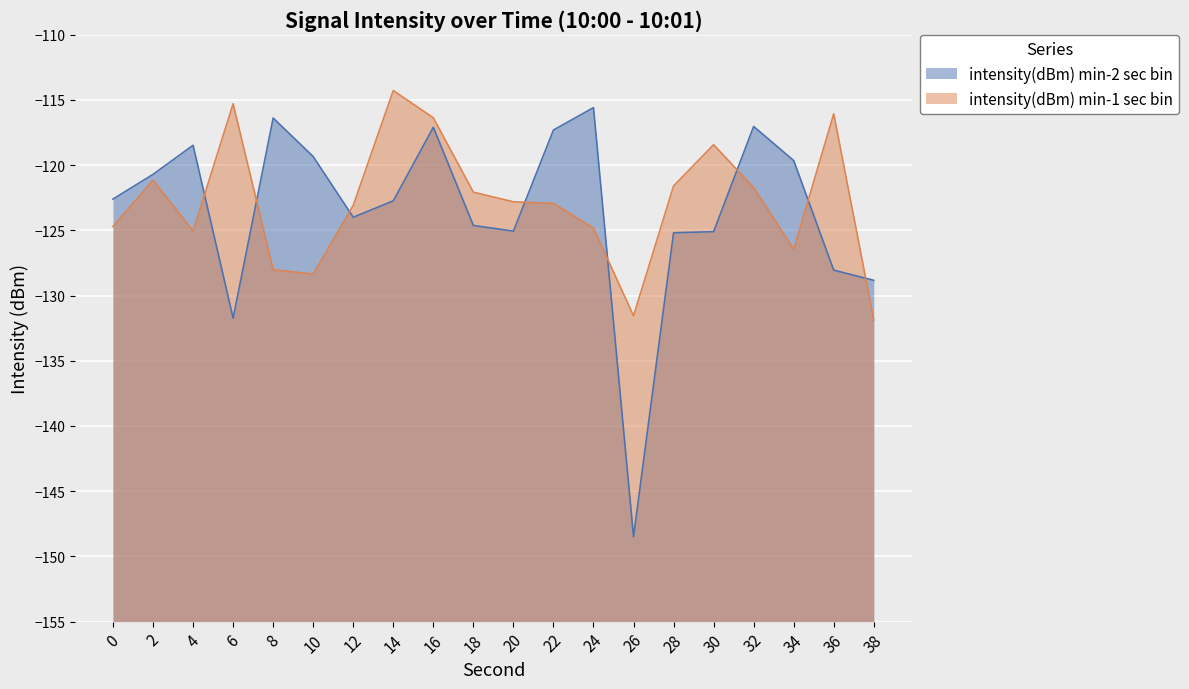

True or false: intensity(dBm) min-2 sec bin and intensity(dBm) min-1 sec bin intersect in this chart.

True